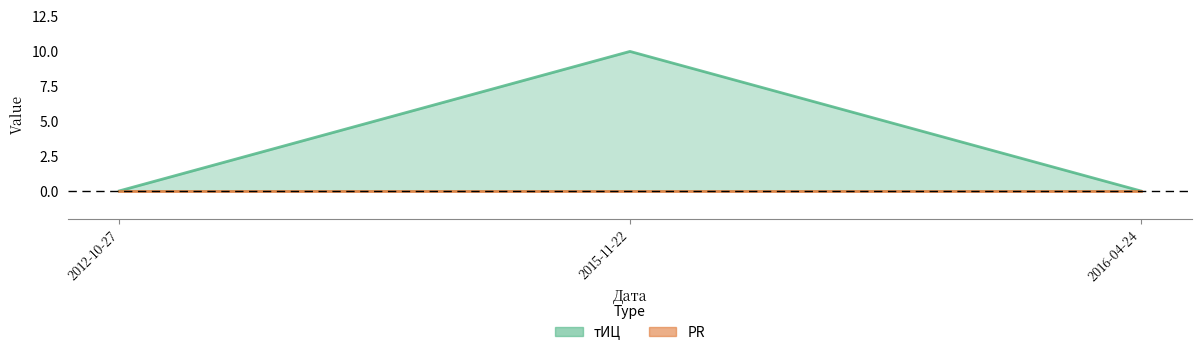

At which label is PR line closest to 0?

2012-10-27